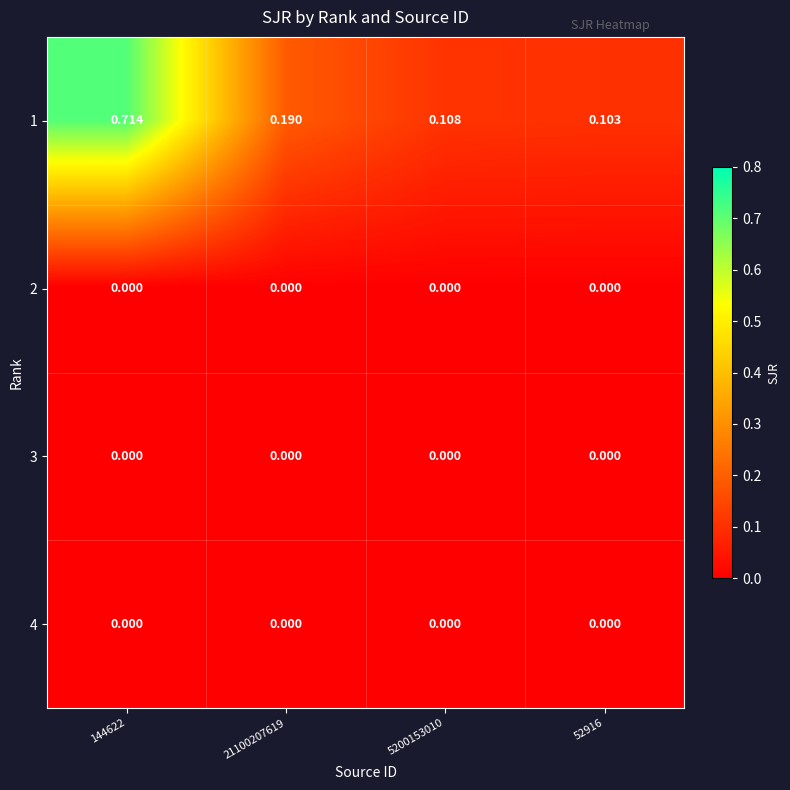

At which category is the sum across all series the highest?

144622